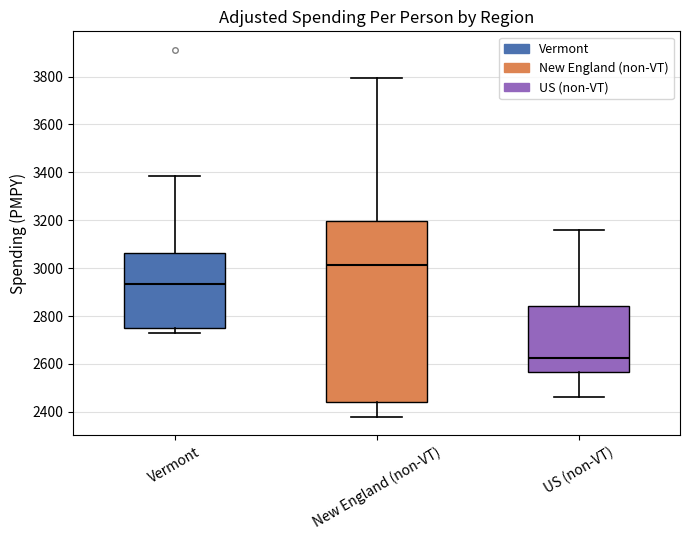

Where is the upper edge of the box for New England (non-VT) on the y-axis? The values are not printed on the chart, so give them approximately, as read against the axis.

3200